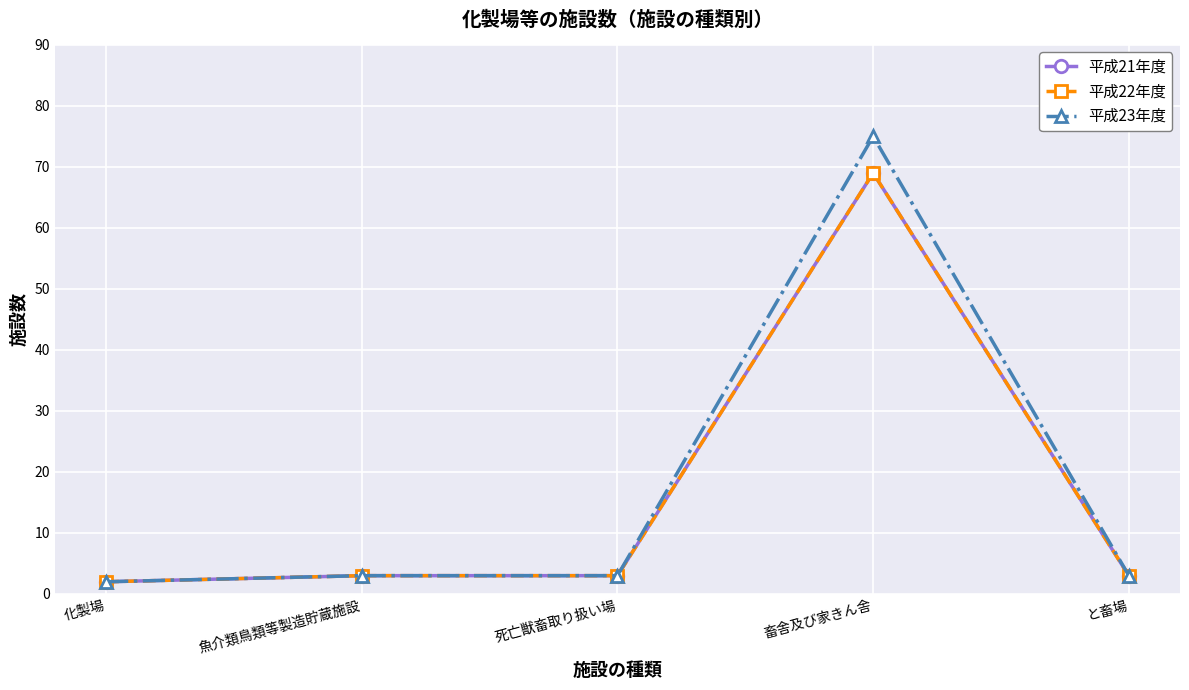

At which label does 平成22年度 first exceed 3?

畜舎及び家きん舎